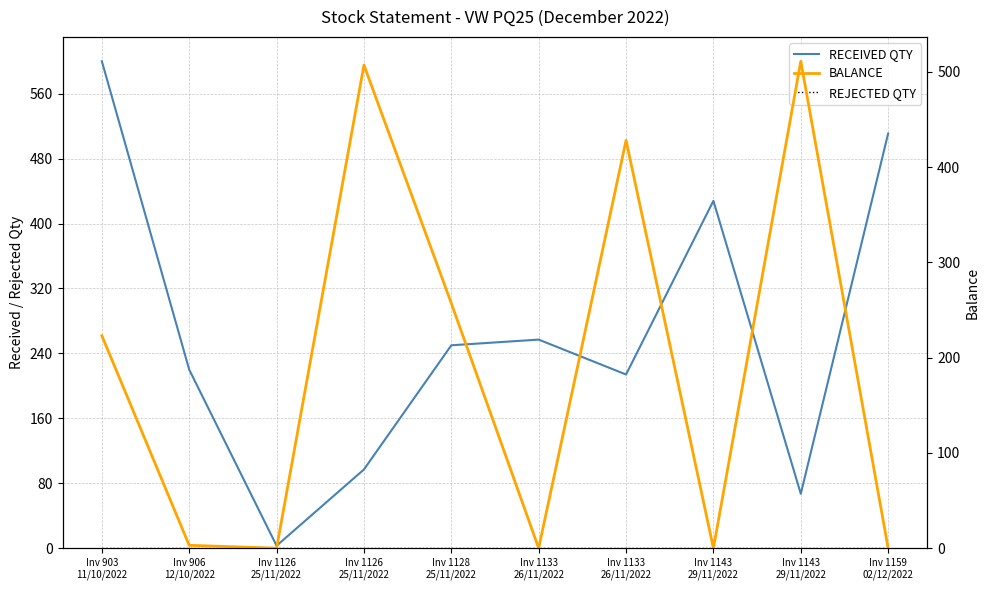

True or false: REJECTED QTY has more than 1 interior local peaks.

False